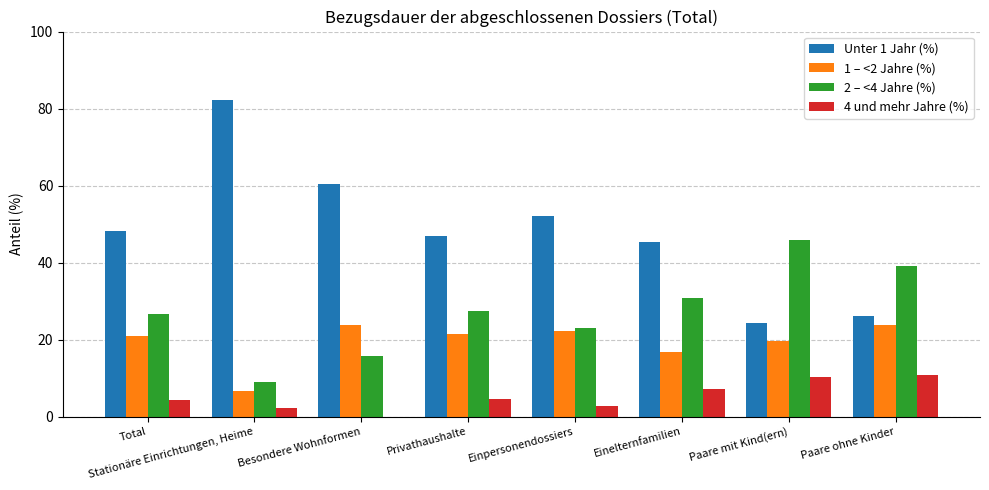

What is the difference between the 1 – <2 Jahre (%) values at Paare ohne Kinder and Stationäre Einrichtungen, Heime?

17.2